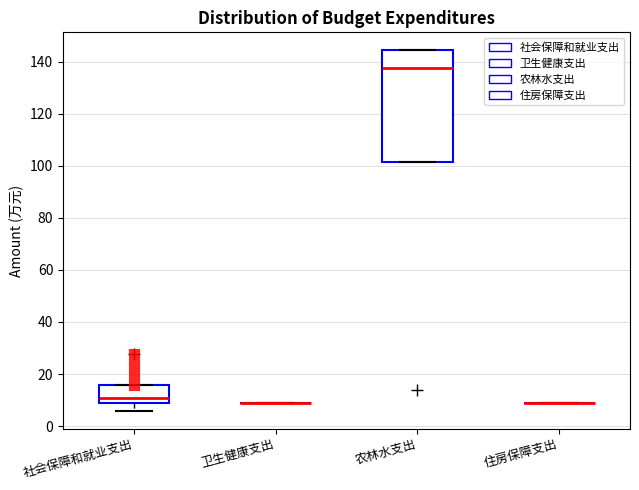

Where is the lower edge of the box for 农林水支出 on the y-axis? The values are not printed on the chart, so give them approximately, as read against the axis.

102